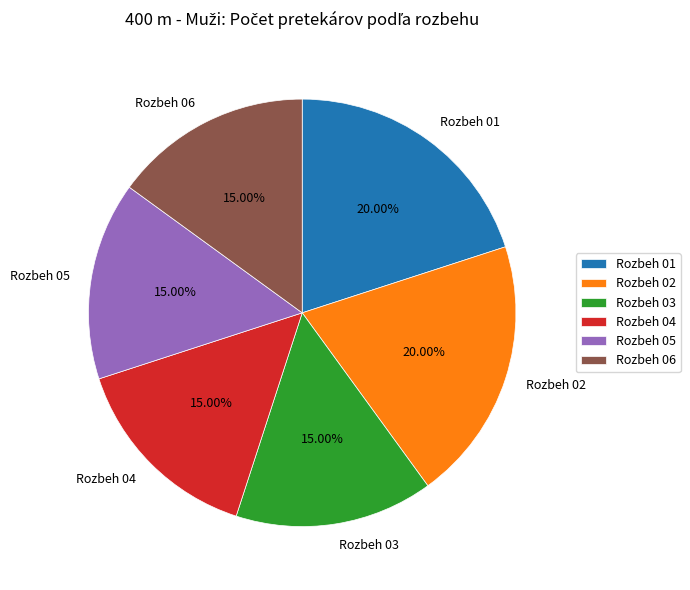

What portion of the pie excludes Rozbeh 05?

85.0%